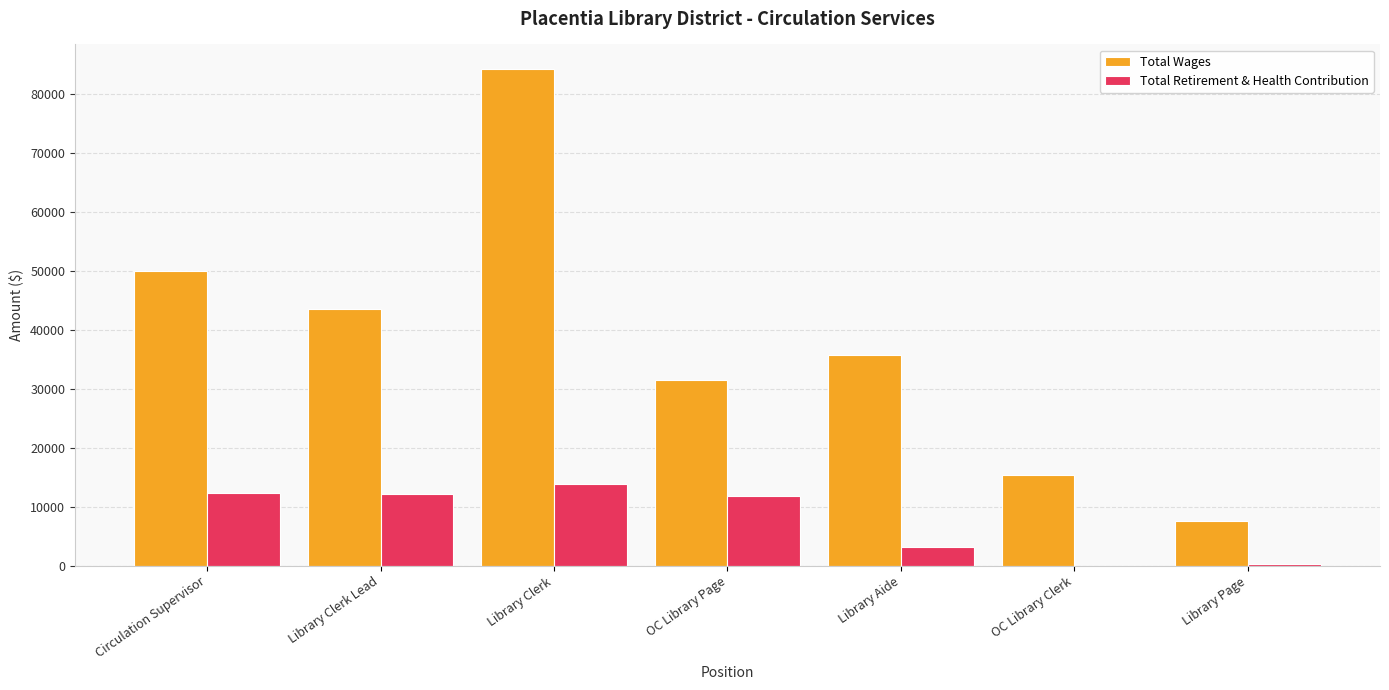

What is the sum of the Total Wages values at Circulation Supervisor and Library Clerk?

134213